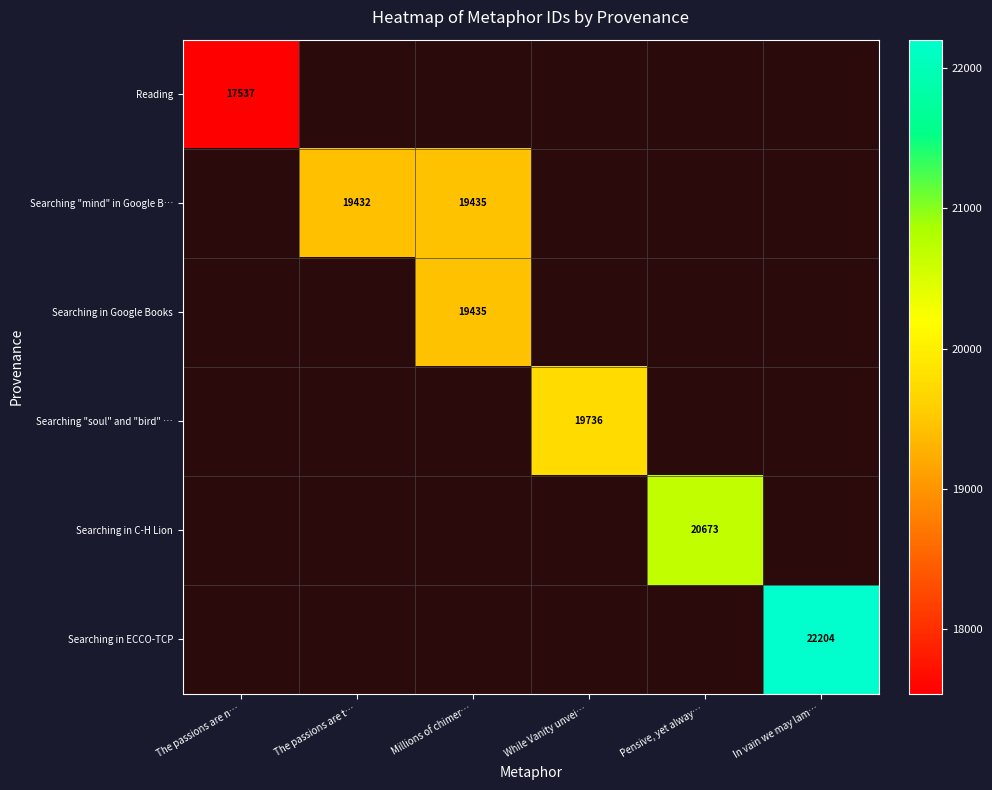

How many series are shown in this chart?

6